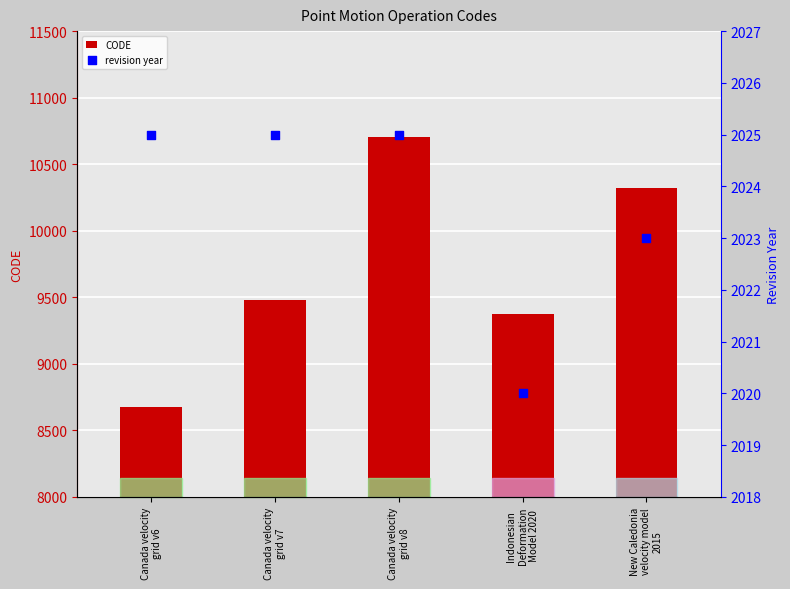

What are all the series names shown in the legend?

CODE, revision year